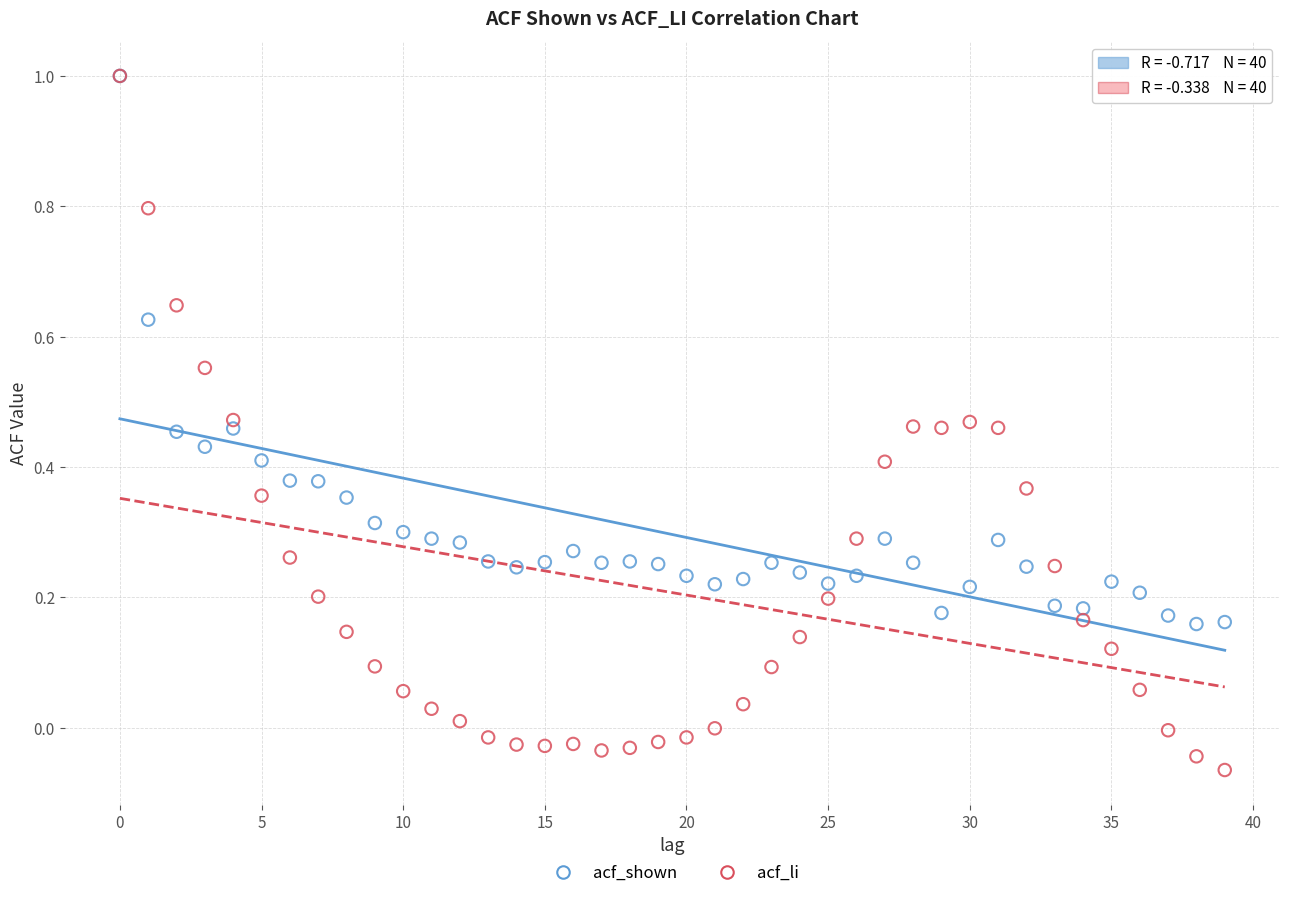

Which series has the largest Y range (max minus min)?

acf_li